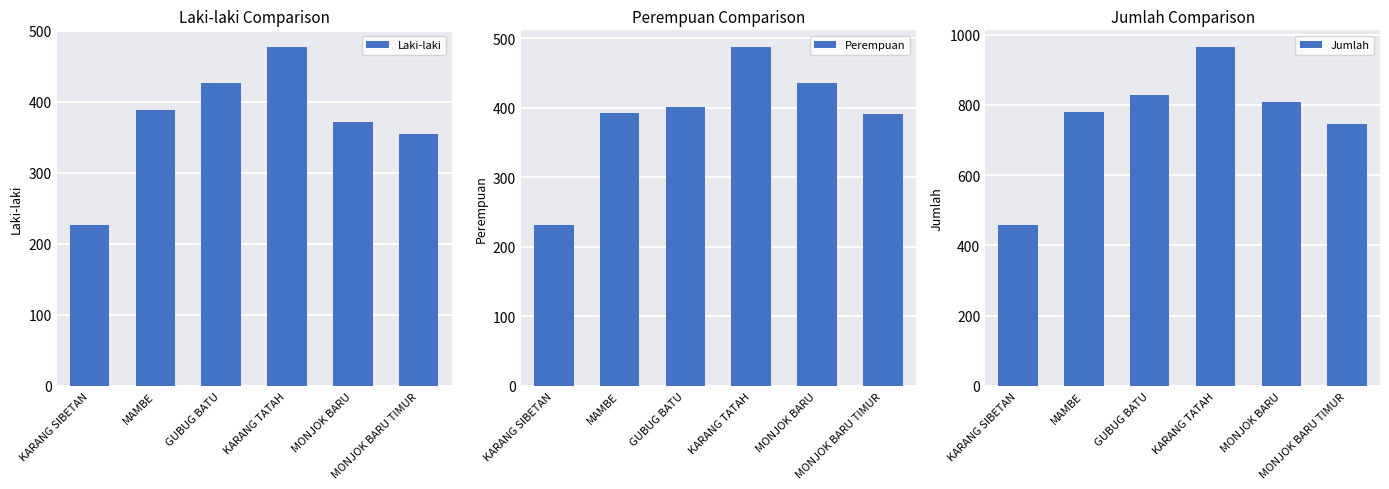

What are all the series names shown in the legend?

Laki-laki, Perempuan, Jumlah